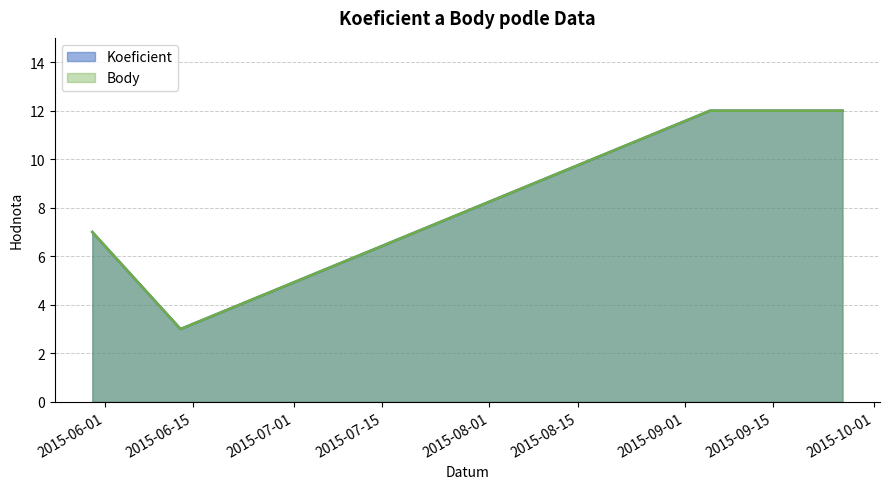

The value of Koeficient at 2015-05-30 is 7. True or false?

True